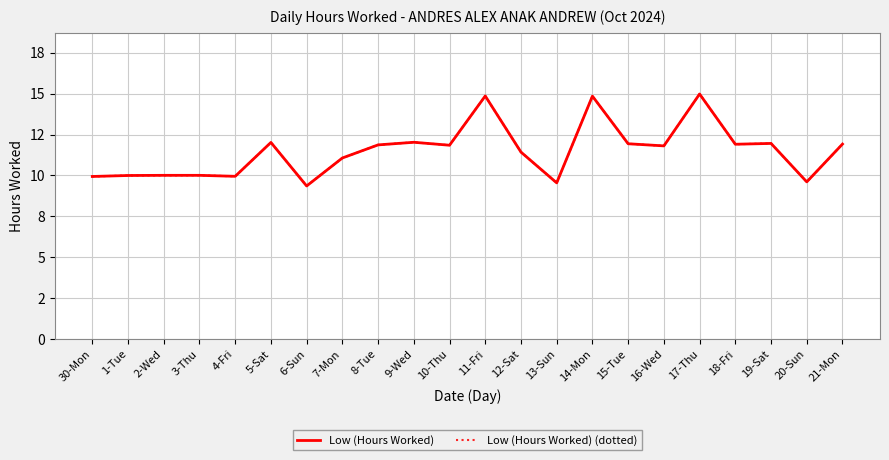

Does the chart display data point markers on the line(s)?

No